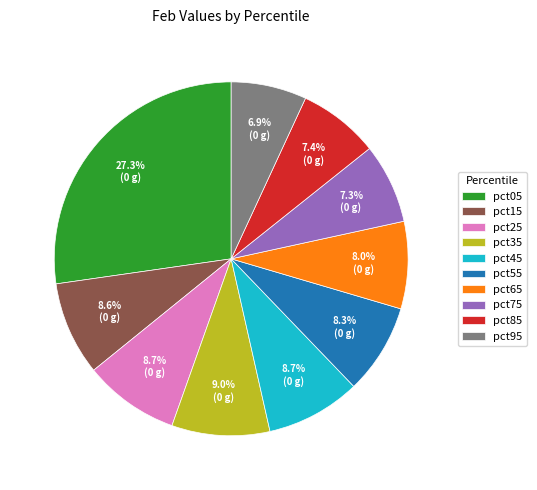

The pct45 slice represents 9% of the pie. True or false?

True